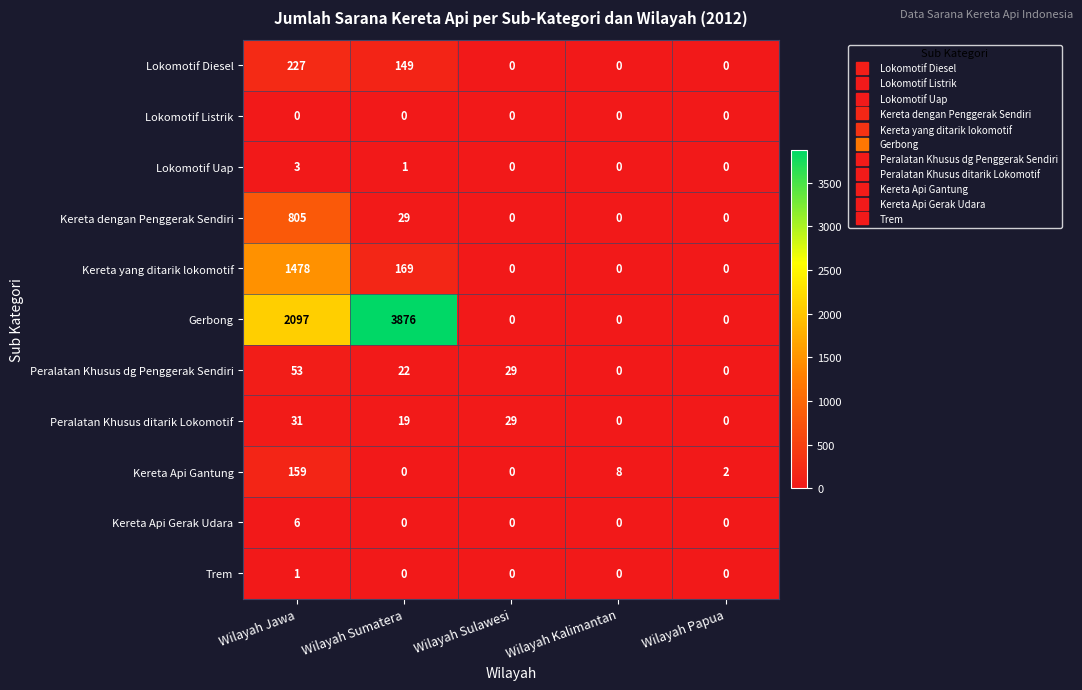

Where is Lokomotif Diesel nearest to the value 113?

Wilayah Sumatera